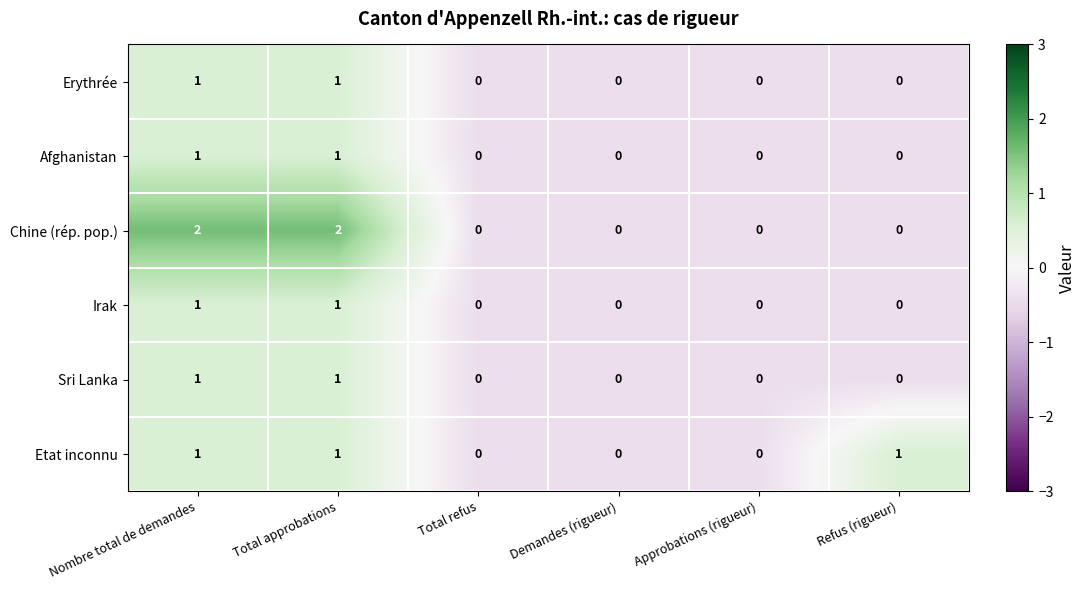

Count the Chine (rép. pop.) values in the range 0 to 2.

6